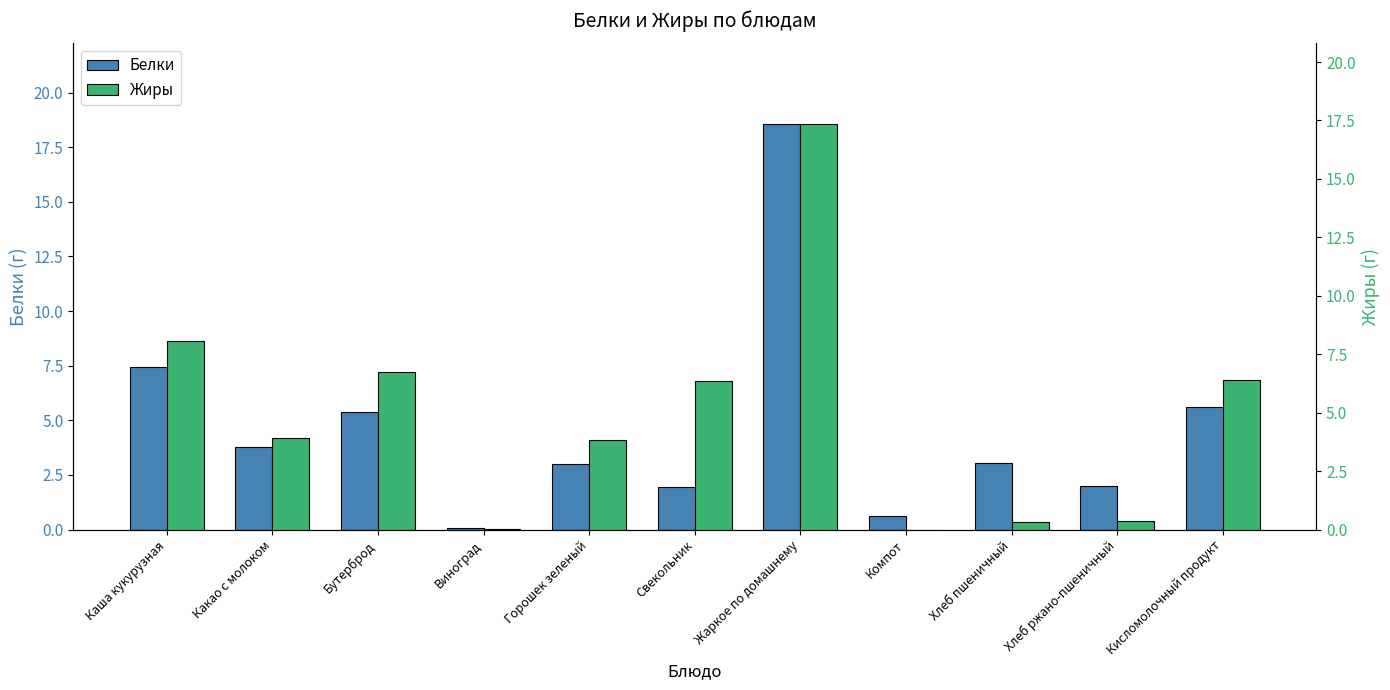

How many data points in Белки are less than 3?

5